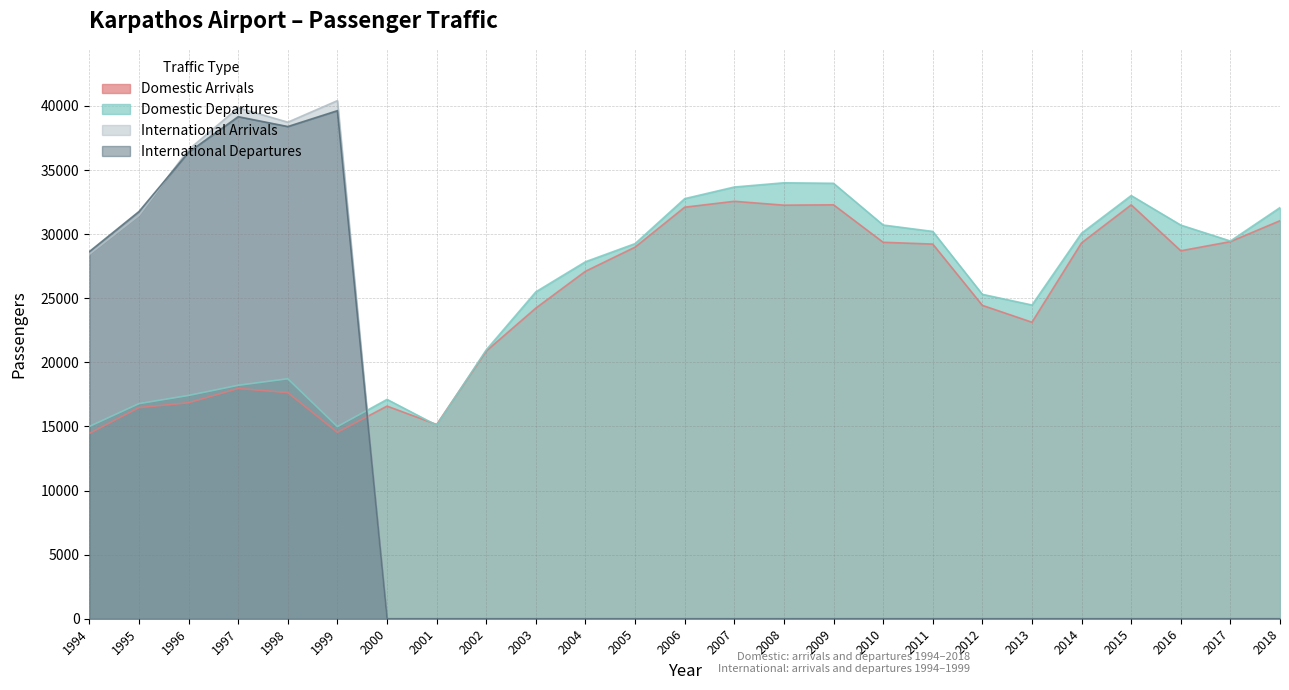

How many interior local valleys does the Domestic Departures series have?

4